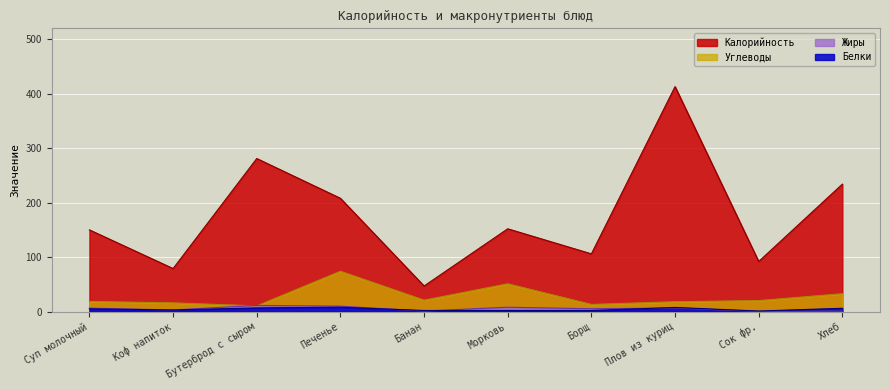

Reading right to left, list all the values displayed in this chart.

Калорийность: Хлеб=234.0	Сок фр.=92.0	Плов из куриц=413.0	Борщ=106.0	Морковь=152.0	Банан=47.0	Печенье=208.0	Бутерброд с сыром=281.0	Коф напиток=79.0	Суп молочный=150.0
Белки: Хлеб=6.1	Сок фр.=1.0	Плов из куриц=7.6	Борщ=2.0	Морковь=2.0	Банан=2.0	Печенье=8.0	Бутерброд с сыром=6.7	Коф напиток=3.0	Суп молочный=5.0
Жиры: Хлеб=0.8	Сок фр.=0.2	Плов из куриц=6.5	Борщ=5.2	Морковь=8.0	Банан=1.0	Печенье=10.0	Бутерброд с сыром=11.3	Коф напиток=3.0	Суп молочный=6.3
Углеводы: Хлеб=32.8	Сок фр.=20.2	Плов из куриц=18.1	Борщ=13.1	Морковь=51.0	Банан=21.0	Печенье=74.0	Бутерброд с сыром=10.4	Коф напиток=16.0	Суп молочный=18.6